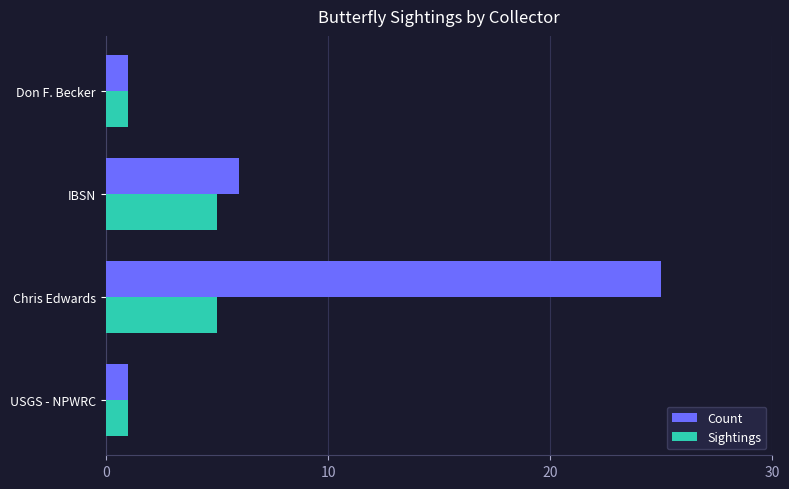

How many data points does each series have?

4